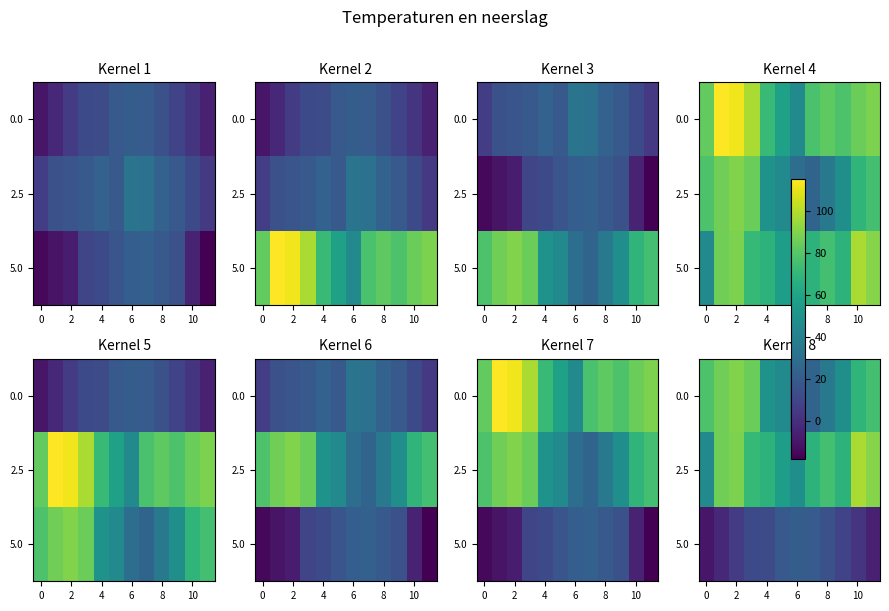

Rank the series by their maximum value, from lowest to highest.

5.0, 0.0, 2.5